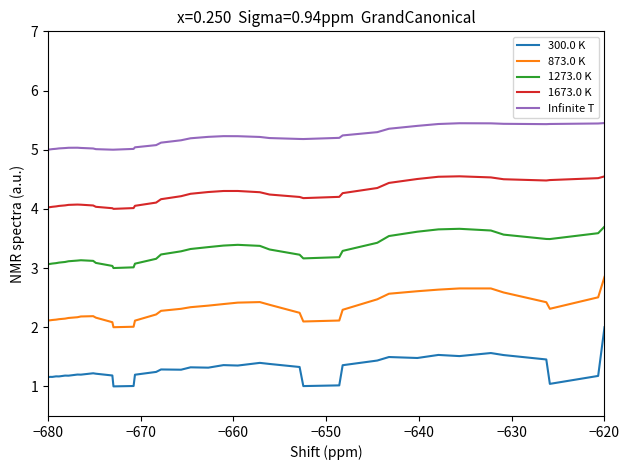

Which series has the largest total across all categories?

Infinite T